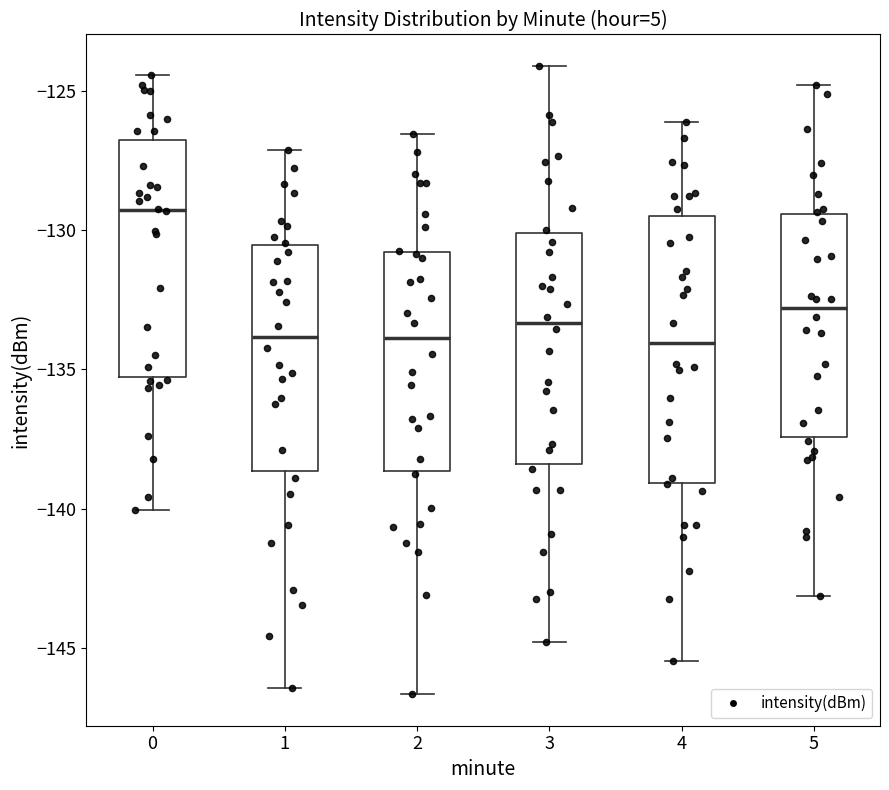

Where is the lower edge of the box at x = 2 on the y-axis? The values are not printed on the chart, so give them approximately, as read against the axis.

-138.5